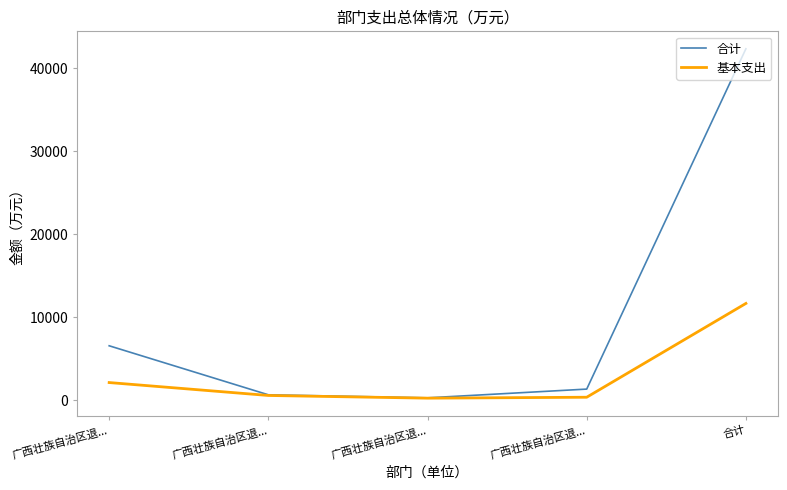

How many lines are shown in the chart?

2